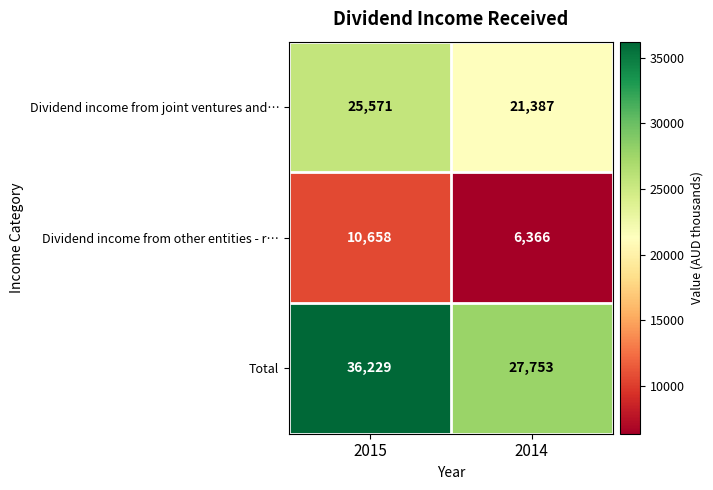

True or false: Dividend income from joint ventures and… has a value of 25571 at 2015.

True